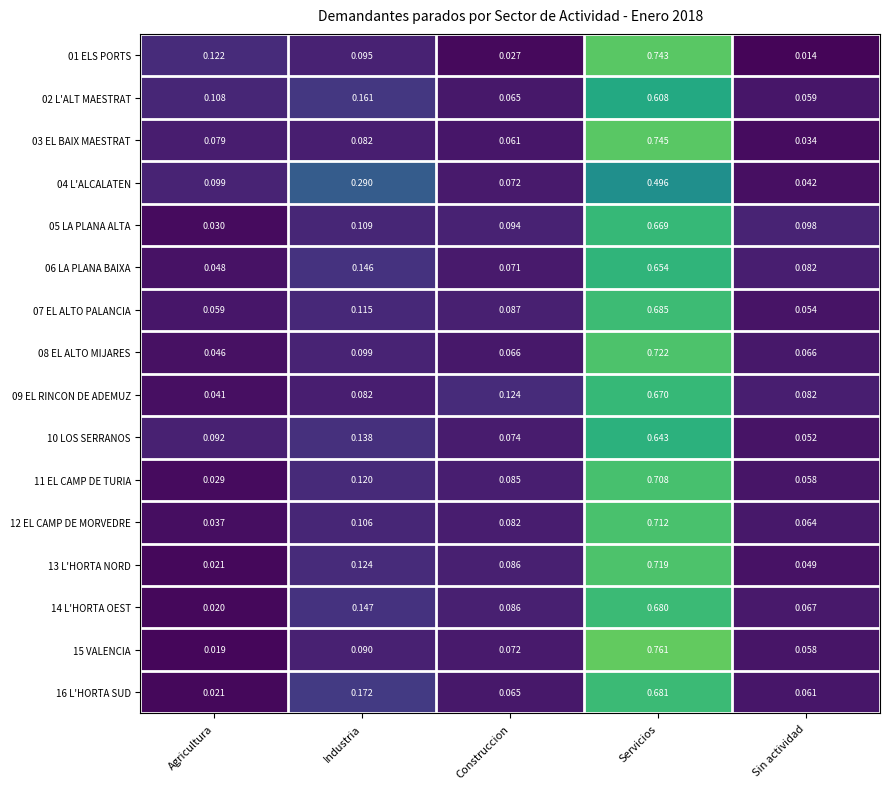

What is the total value across all series at Sin actividad?

0.9